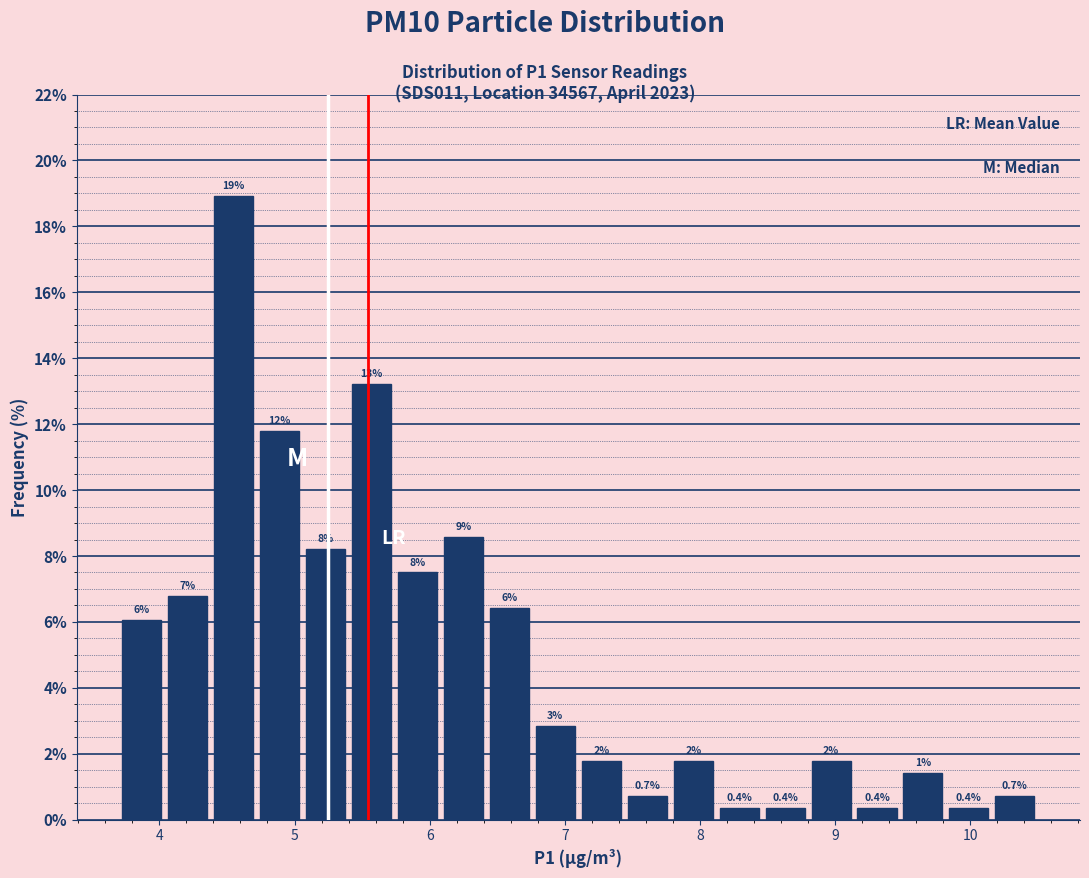

Around what value on the x-axis is the tallest bar? Give the approximate position of its centre, as read against the axis.

4.6